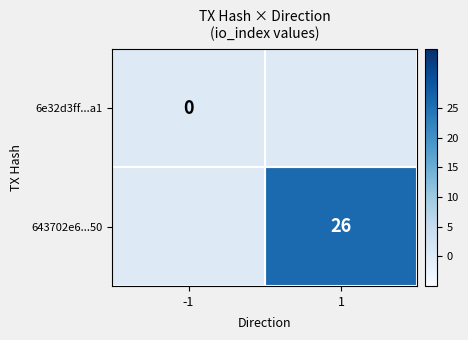

Which series has the widest spread of values?

643702e6...50